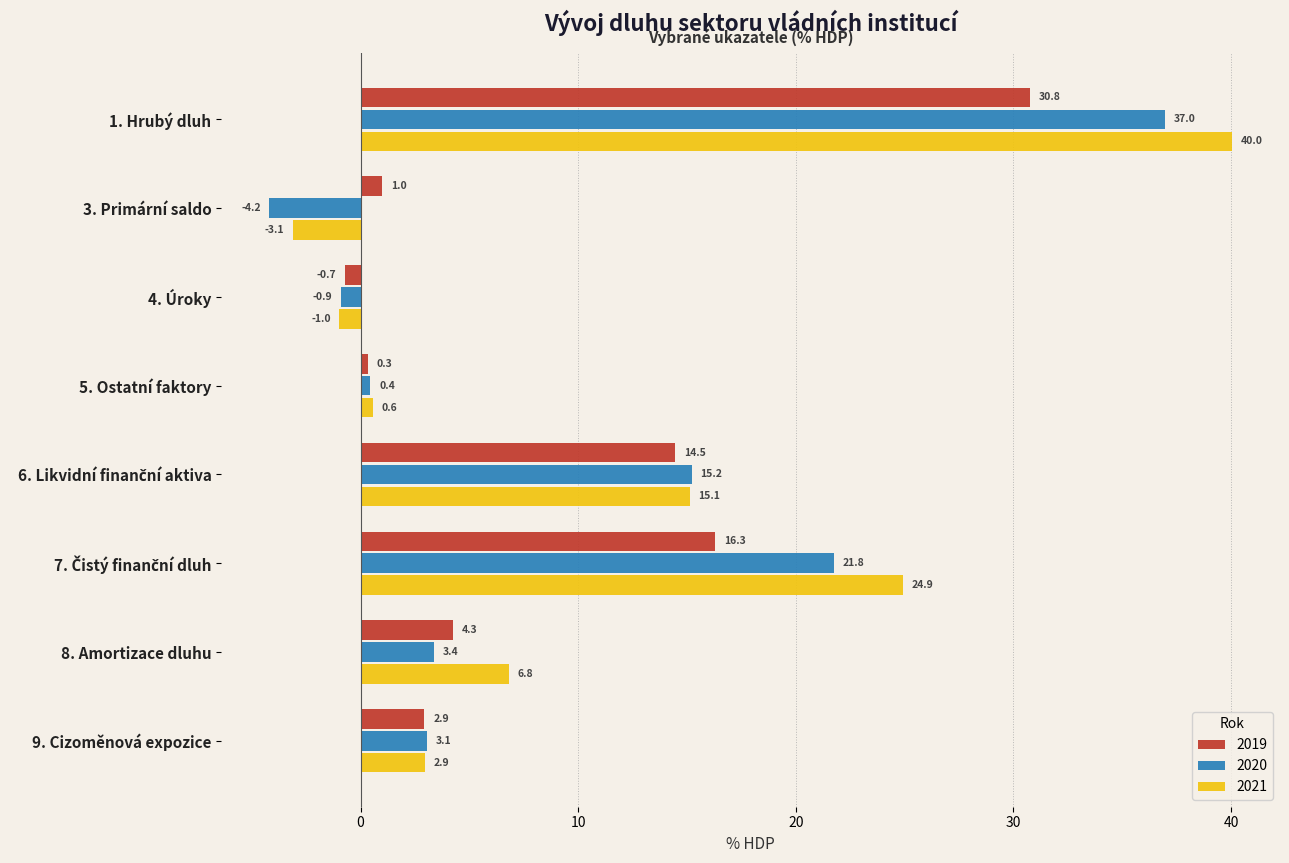

What is the difference between the highest and lowest values at 3. Primární saldo?

5.2